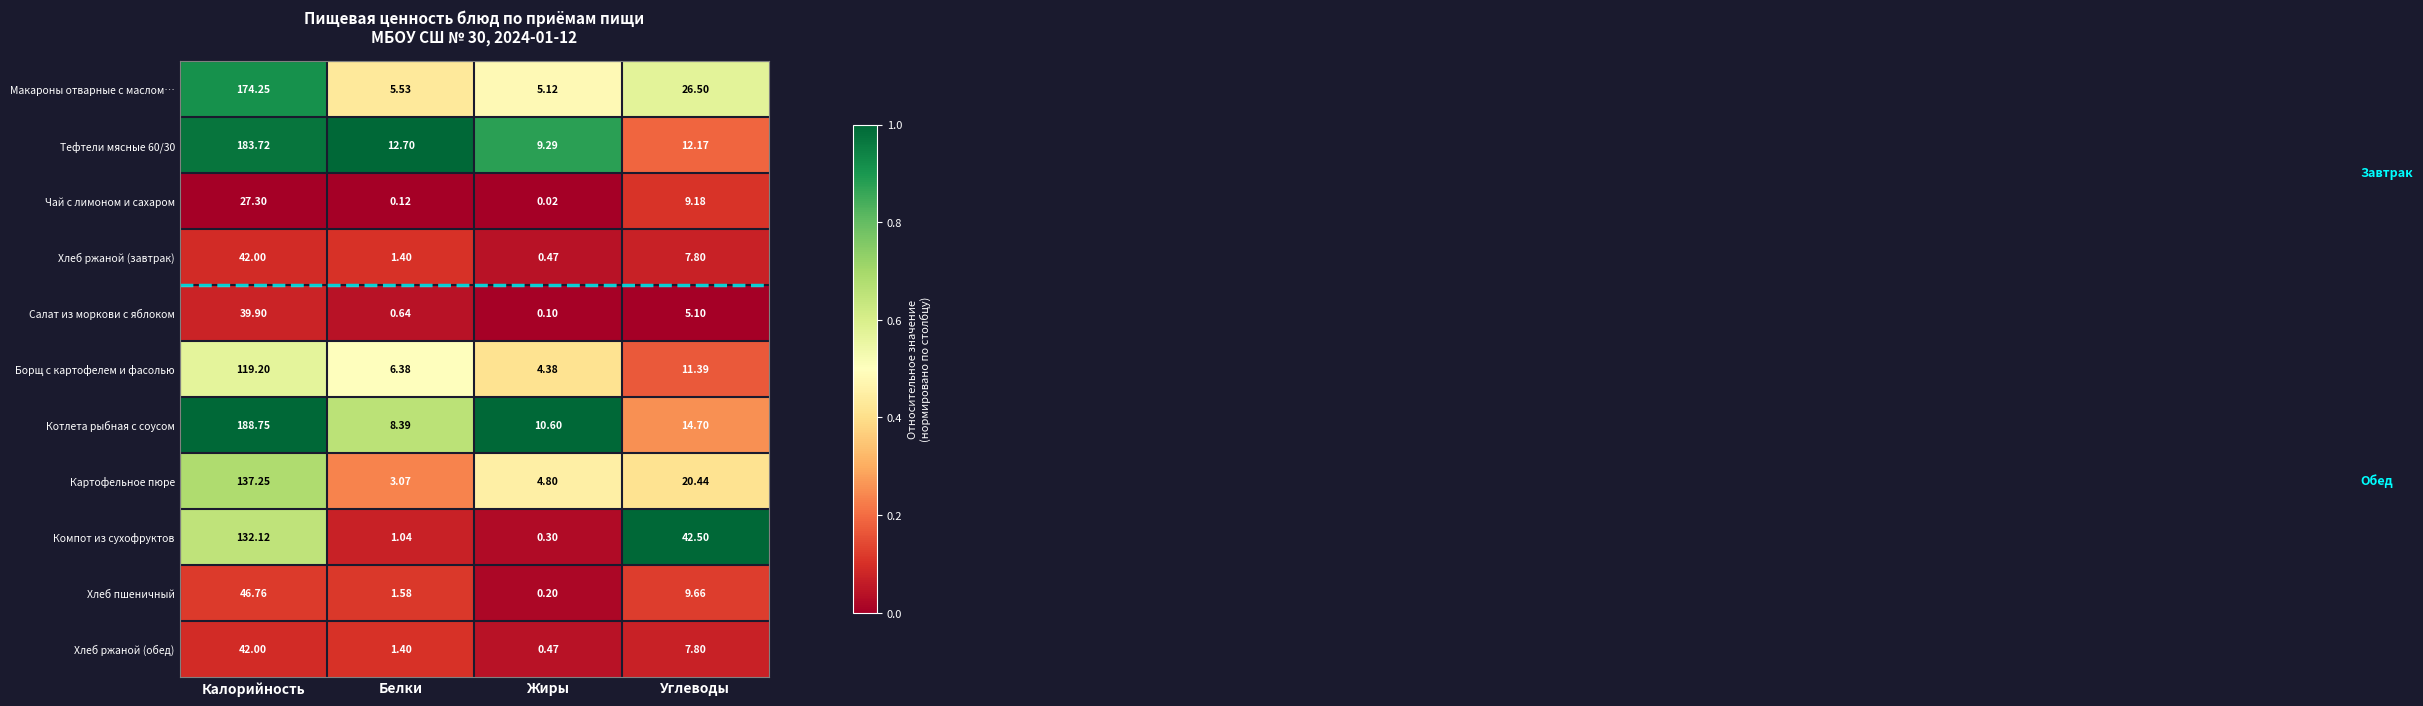

Which category has the highest value across all series?

Калорийность